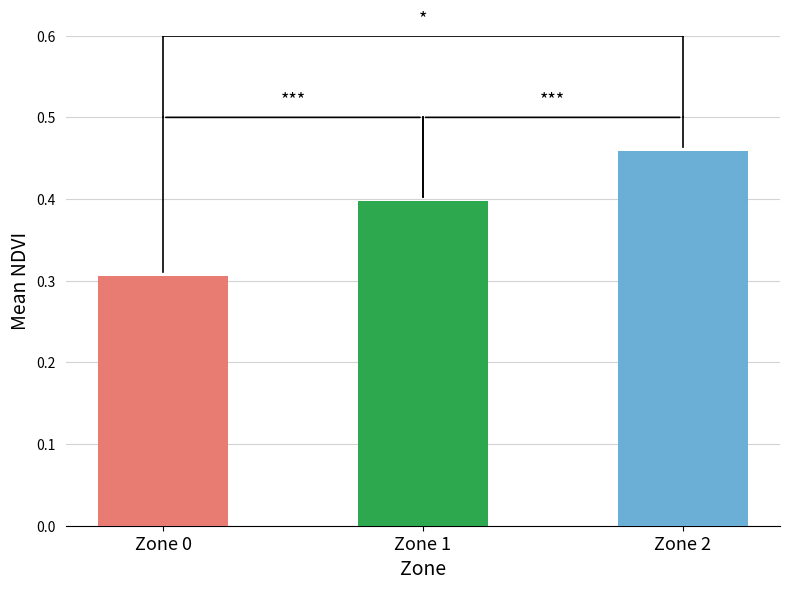

What is the value of the 1st bar from the left?

0.3